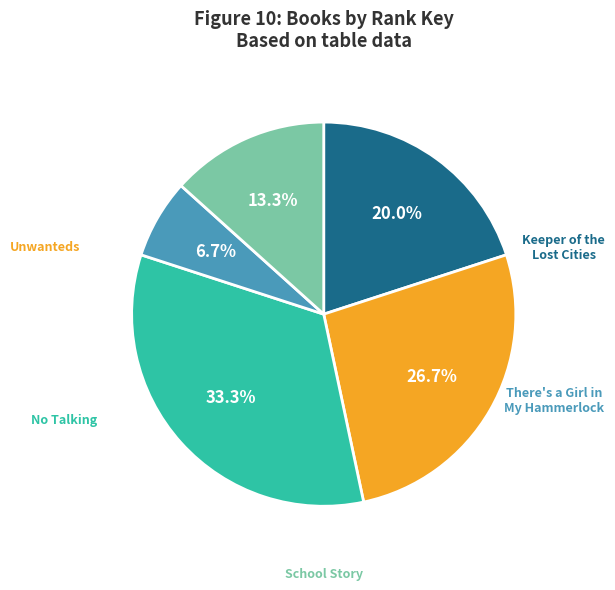

Do Unwanteds and School Story together represent more than half of the pie?

No